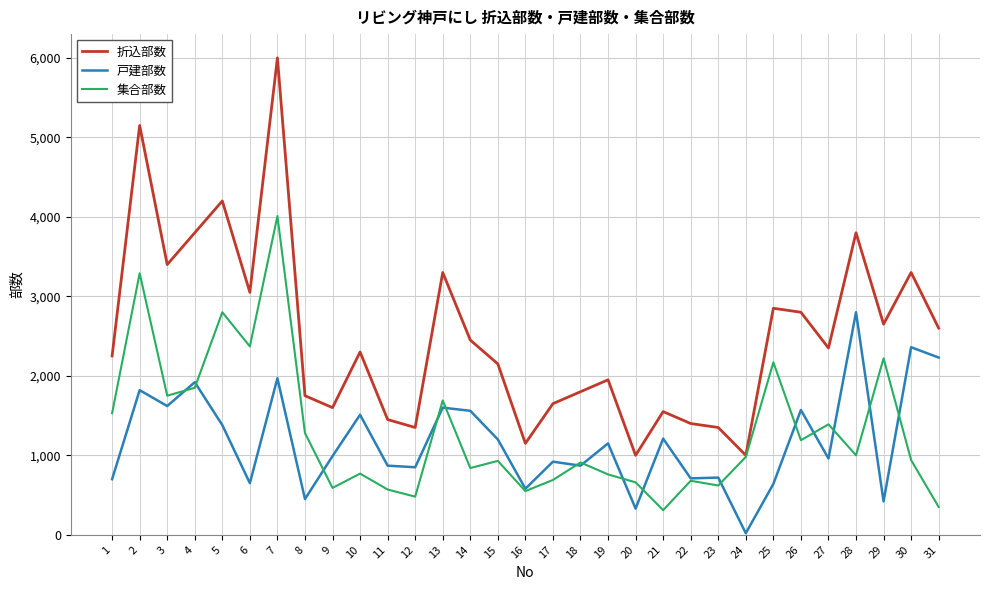

Which series has the largest total across all categories?

折込部数